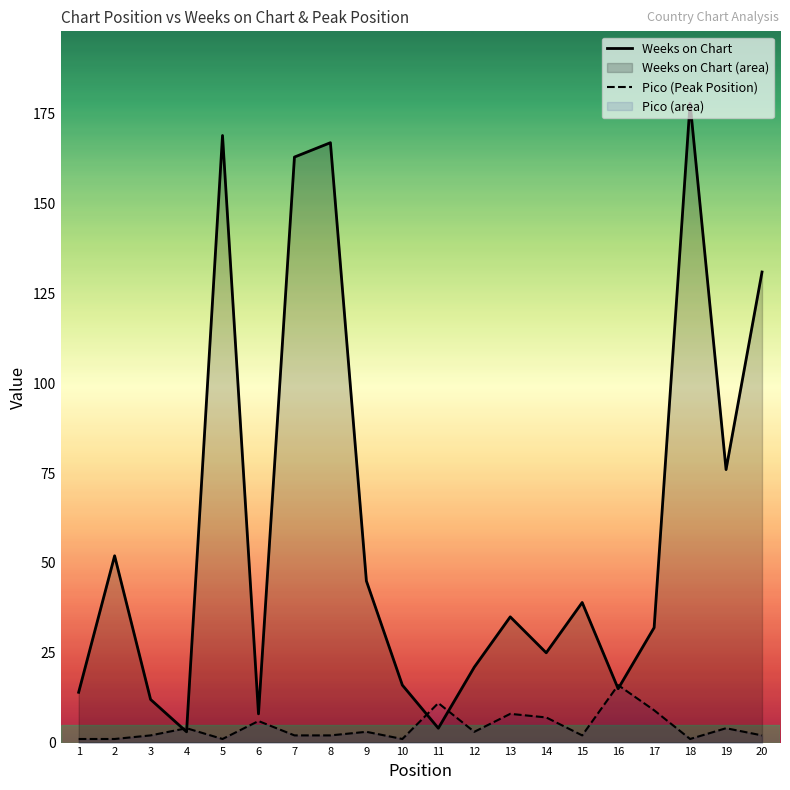

Rank the categories by Weeks on Chart value from highest to lowest.

18, 5, 8, 7, 20, 19, 2, 9, 15, 13, 17, 14, 12, 10, 16, 1, 3, 6, 11, 4